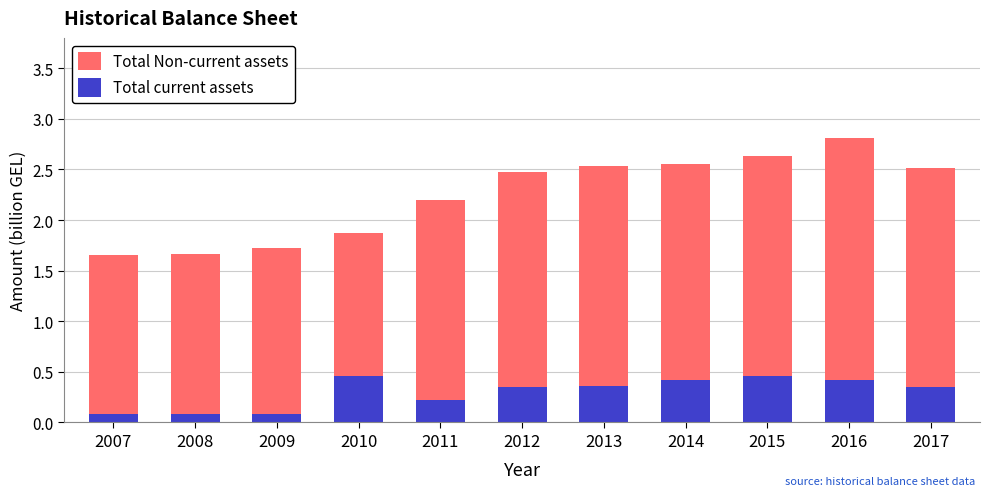

What is the smallest value displayed?

0.1